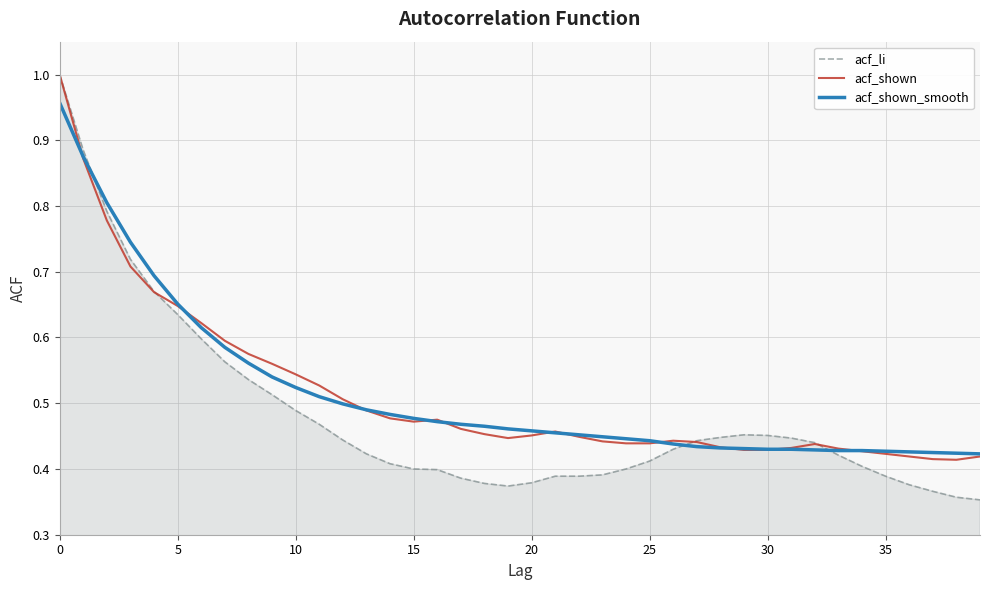

Which series has the largest range (max minus min)?

acf_li